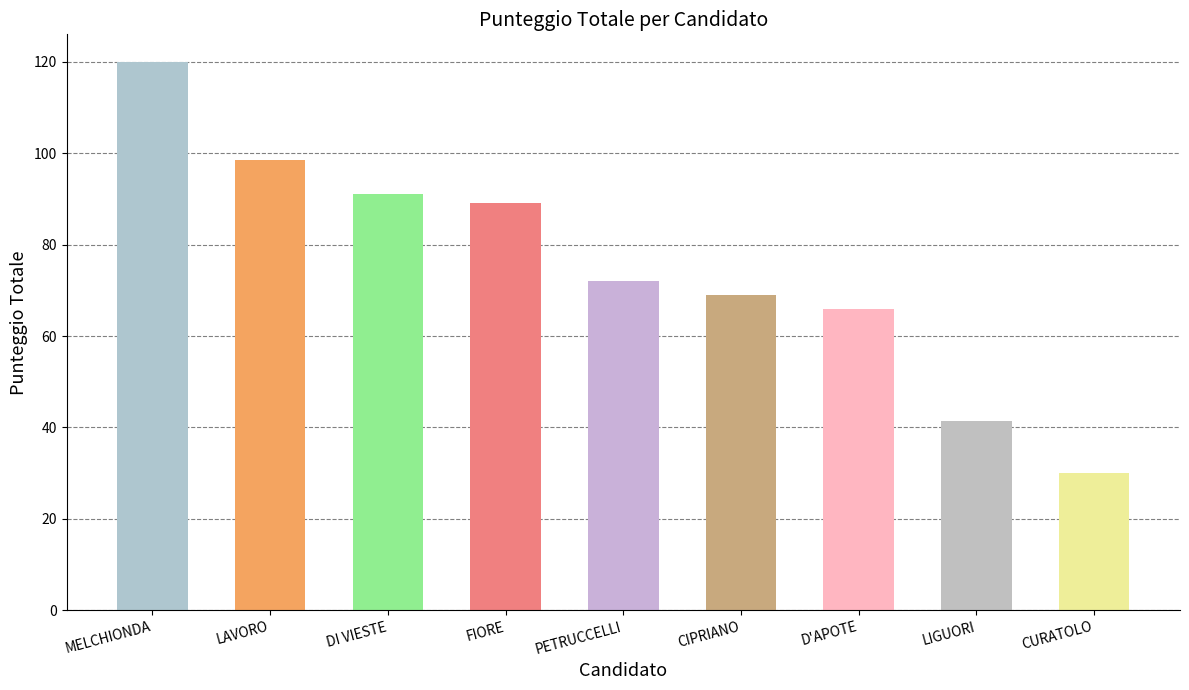

True or false: the data shows 98.5 at LAVORO.

True